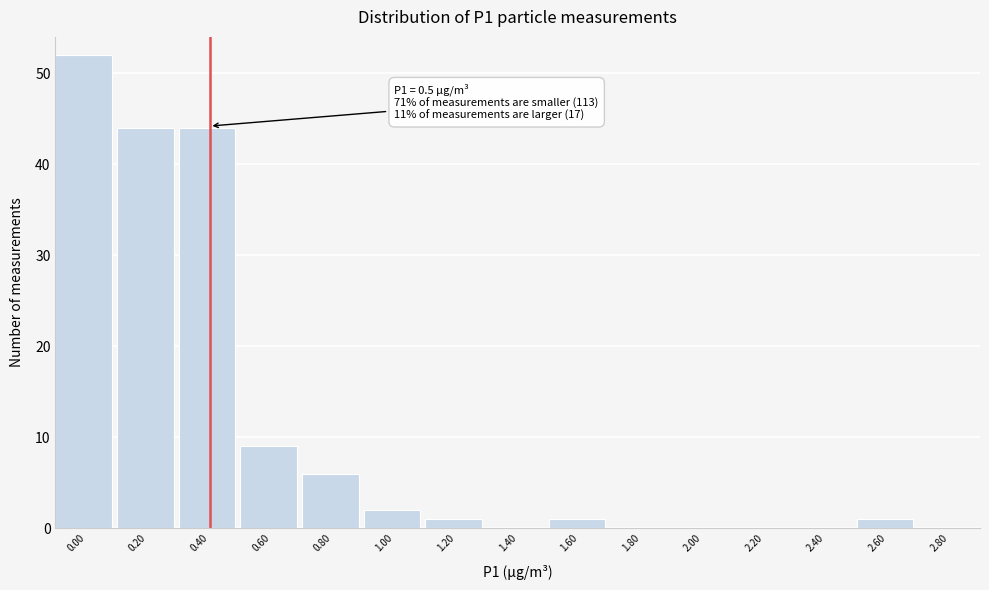

Reading left to right, extract all data points from this chart.

0.00=52	0.20=44	0.40=44	0.60=9	0.80=6	1.00=2	1.20=1	1.40=0	1.60=1	1.80=0	2.00=0	2.20=0	2.40=0	2.60=1	2.80=0